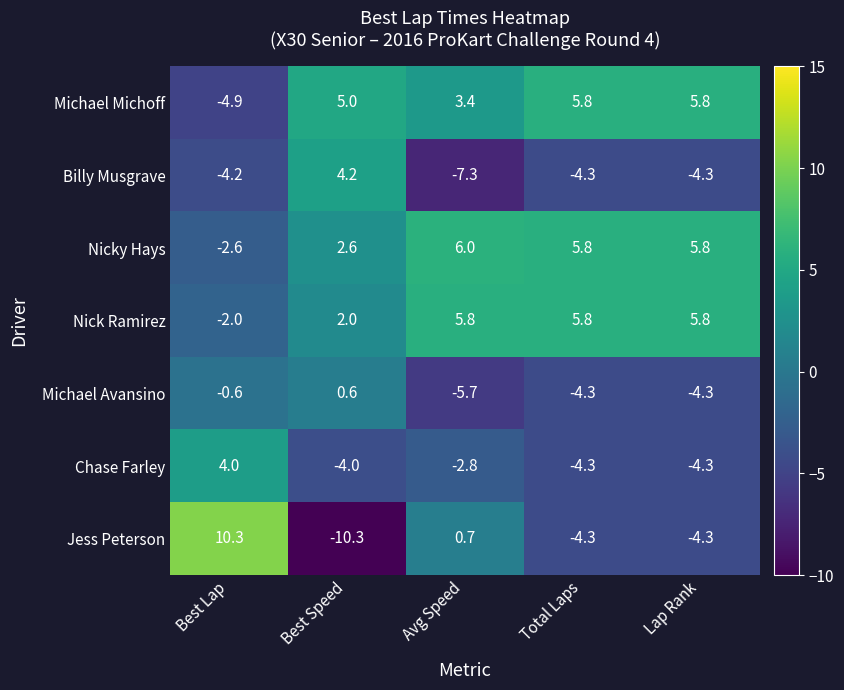

What is the difference between the maximum and second lowest values in the Chase Farley series?

8.3